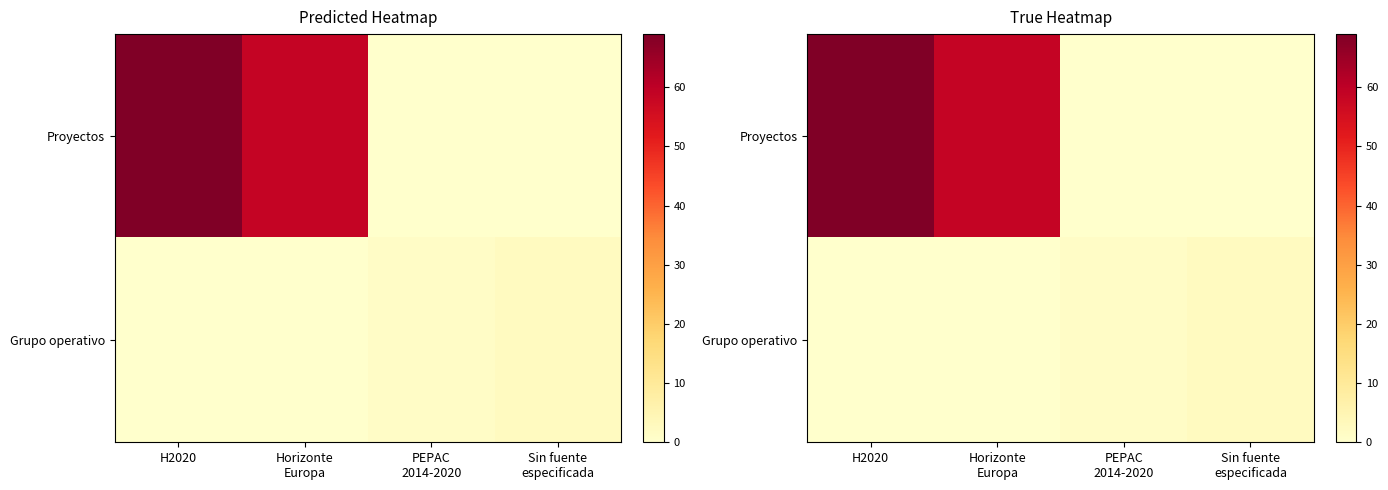

What is the sum of the Proyectos values at PEPAC 2014-2020 and Horizonte Europa?

58.7